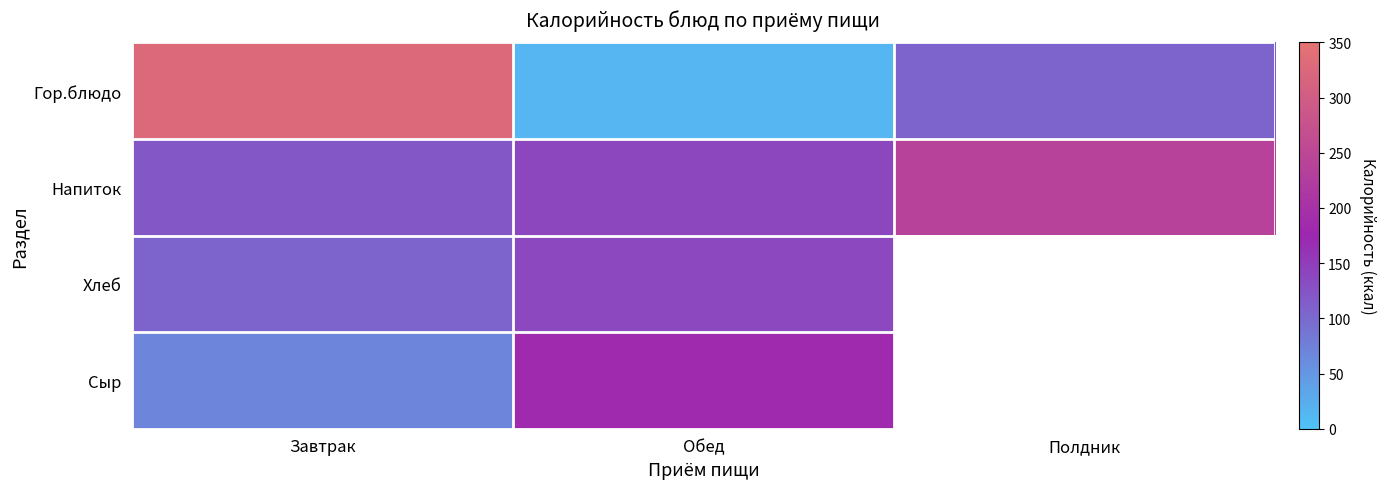

How many values in the Хлеб series are below 138?

1